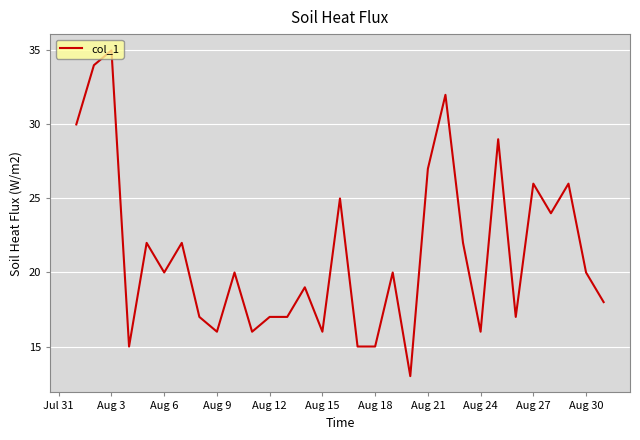

What is the maximum value shown in the chart?

35